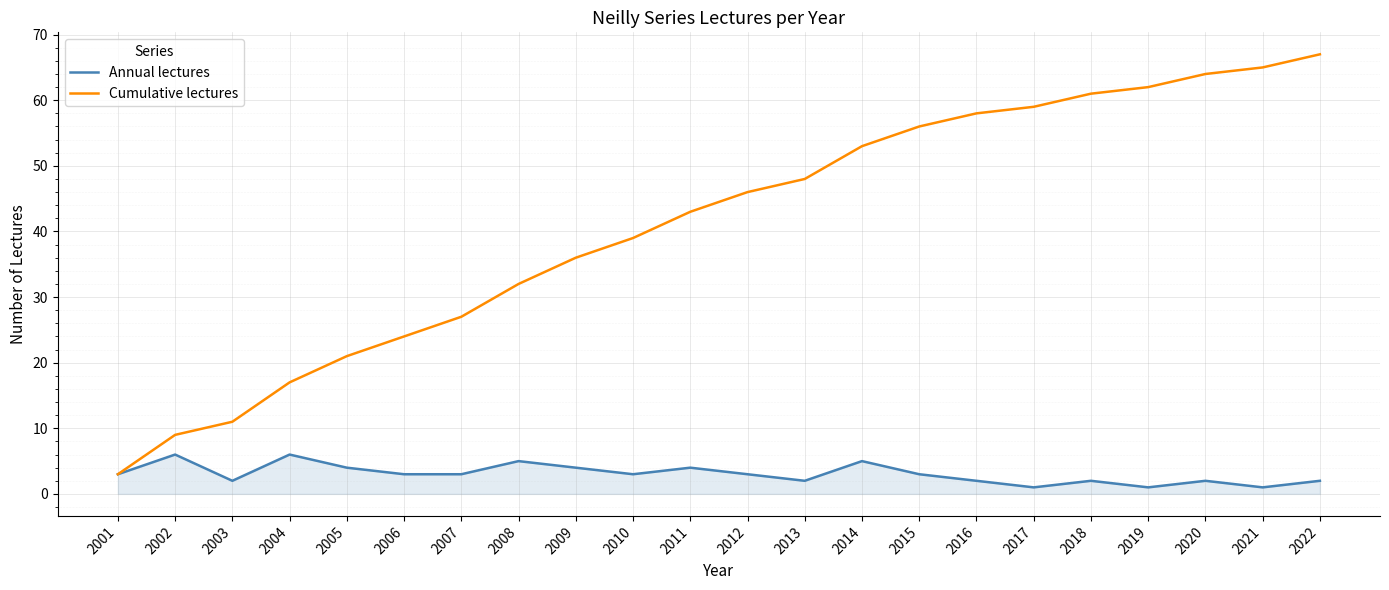

What is the sum of all Annual lectures values?

67